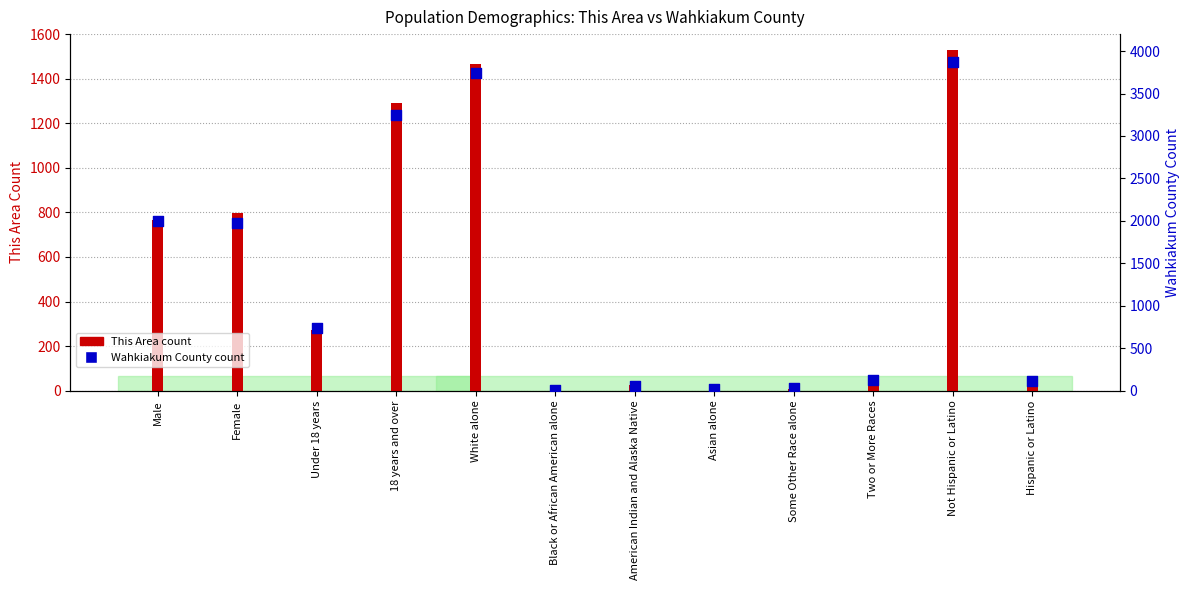

What are all the series names shown in the legend?

This Area, Wahkiakum County